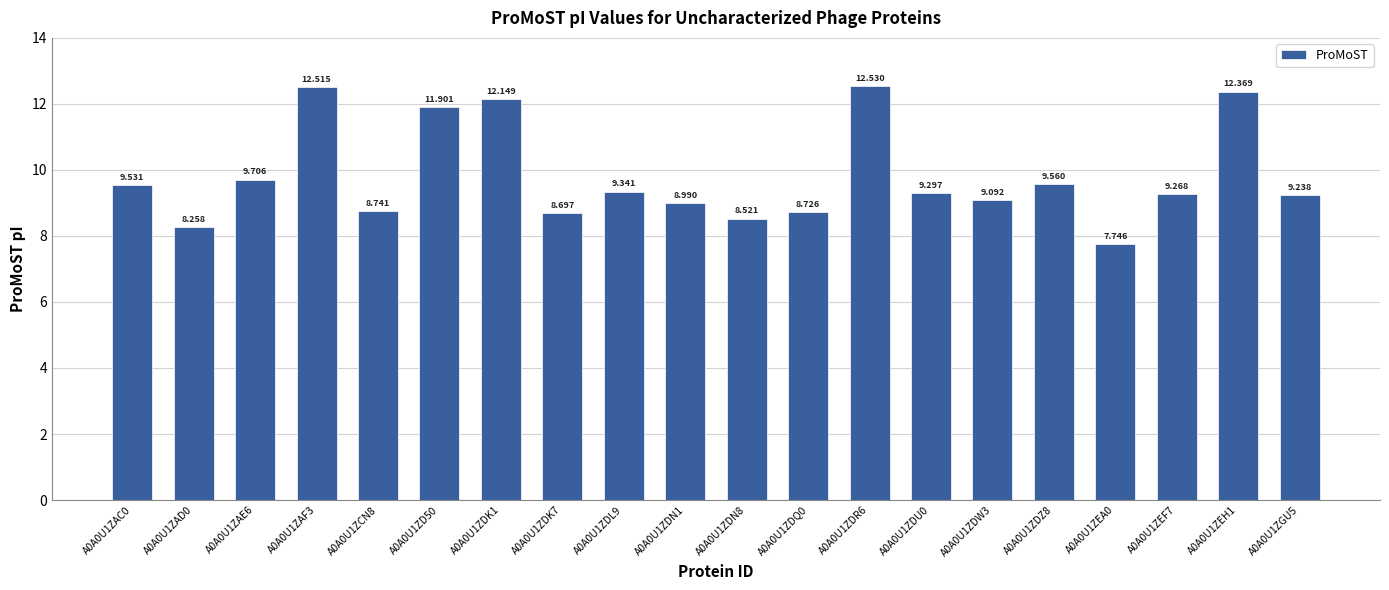

At which label is the value closest to 10?

A0A0U1ZAE6